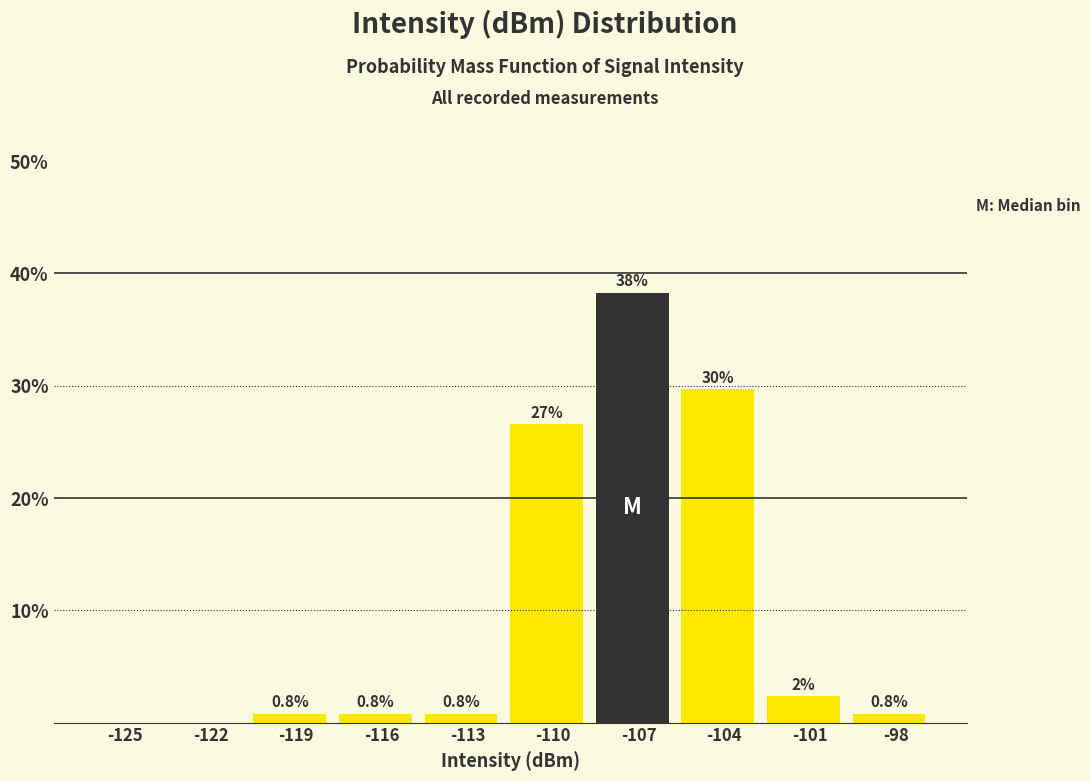

The value at -104 is 29.7. True or false?

True